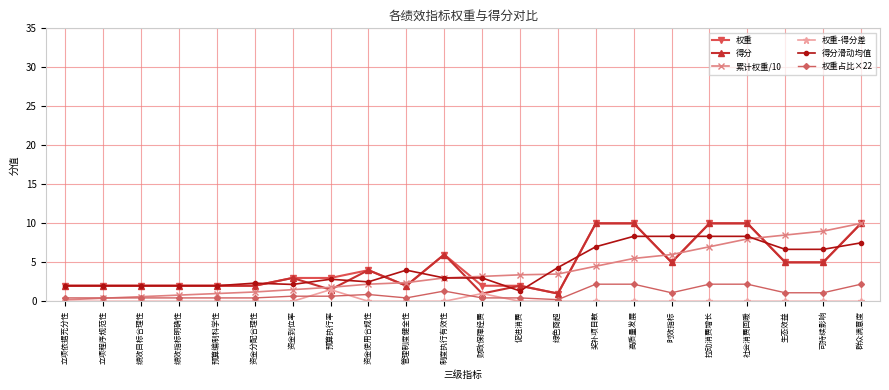

How many series are shown in this chart?

6